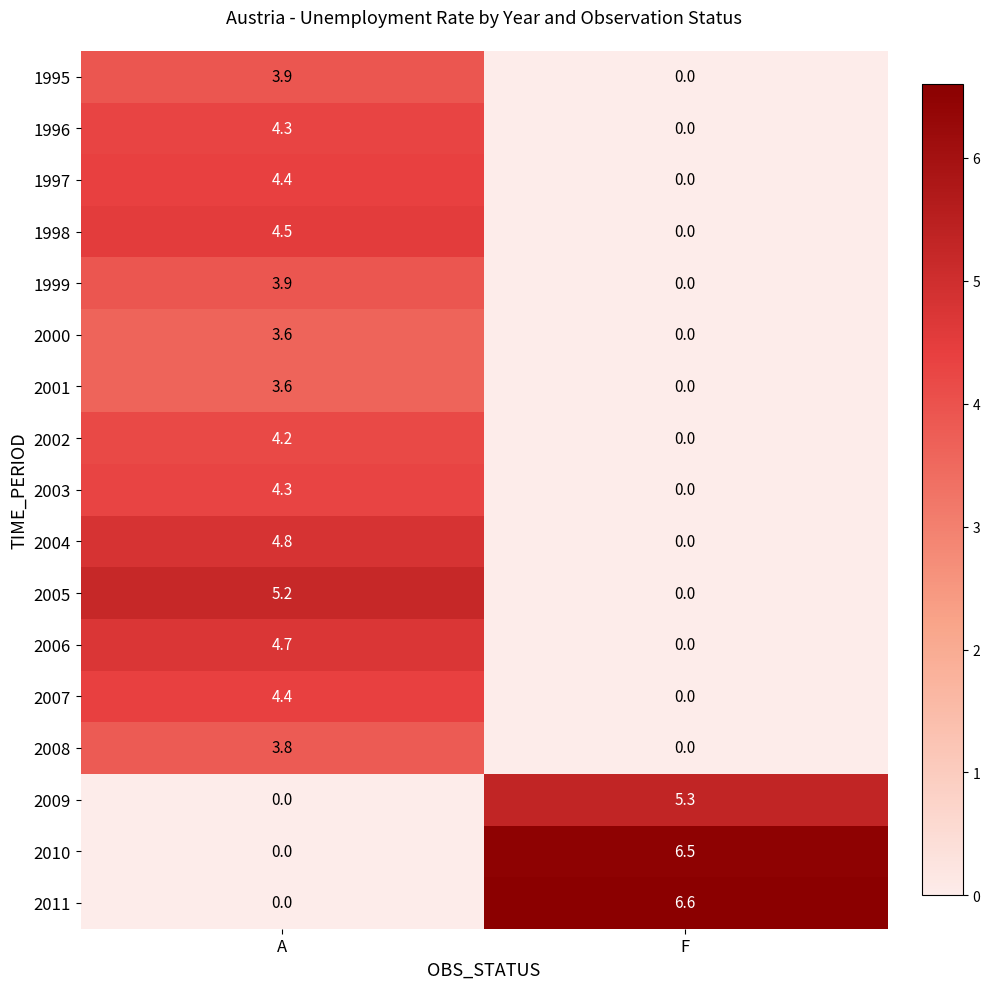

The 1995 series shows 3.9 at A. True or false?

True